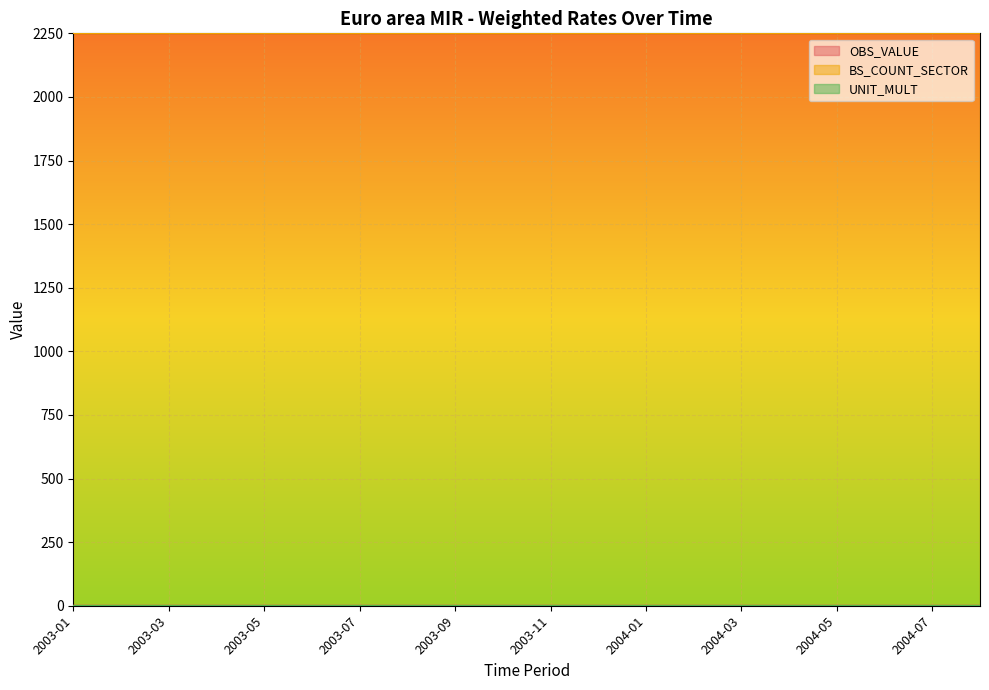

At which category is the sum across all series the highest?

2003-09